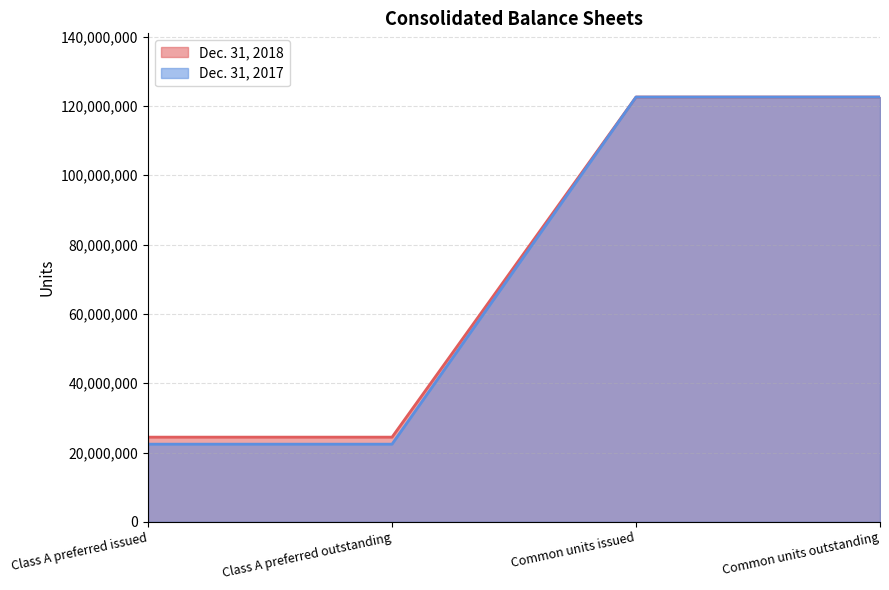

The Dec. 31, 2017 series shows 122579218 at Common units outstanding. True or false?

True